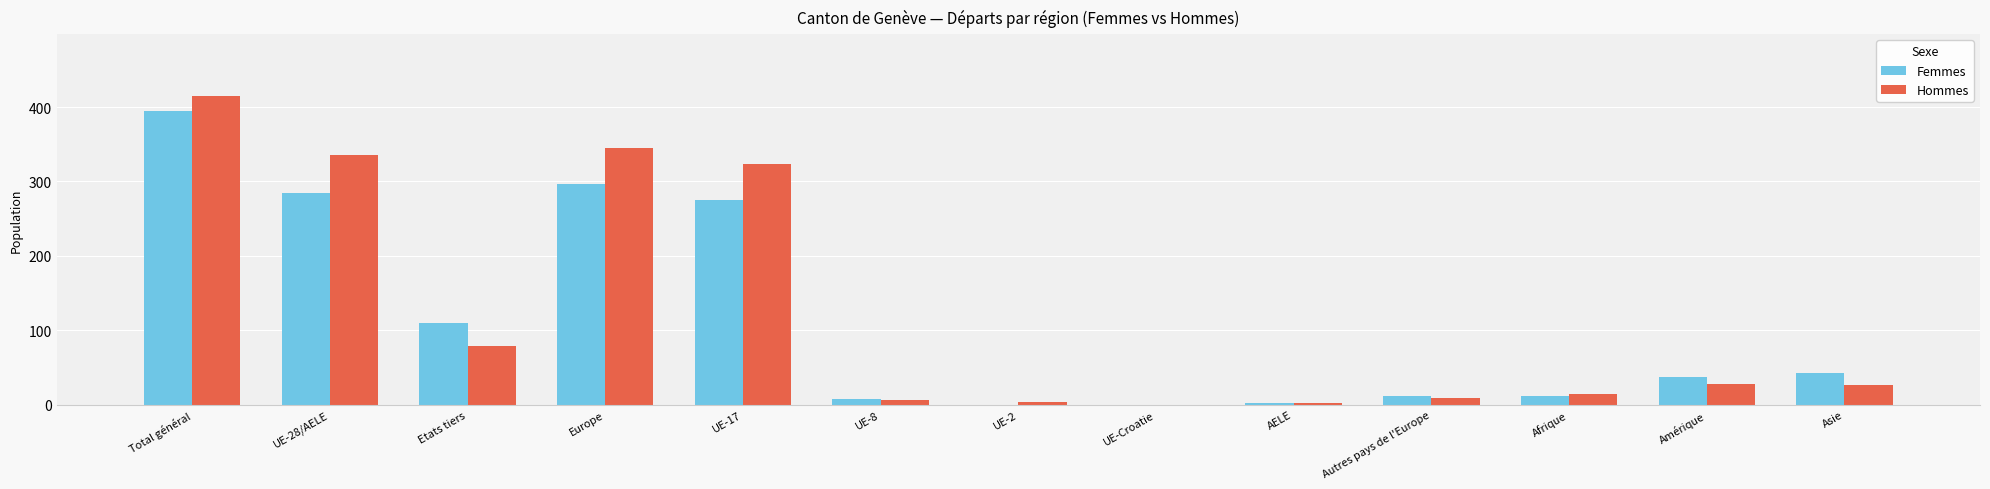

Is it true that Femmes equals -127 at UE-2?

False